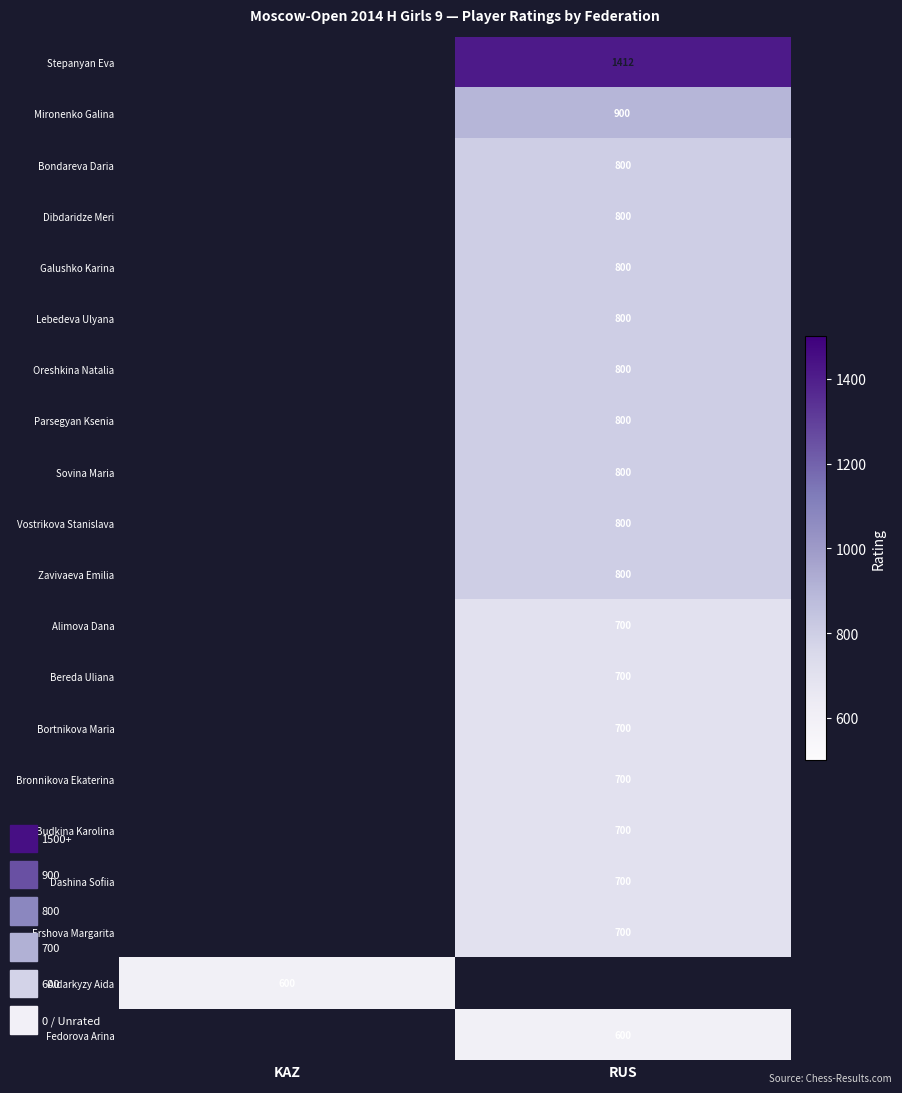

The value of Sovina Maria at RUS is 263. True or false?

False